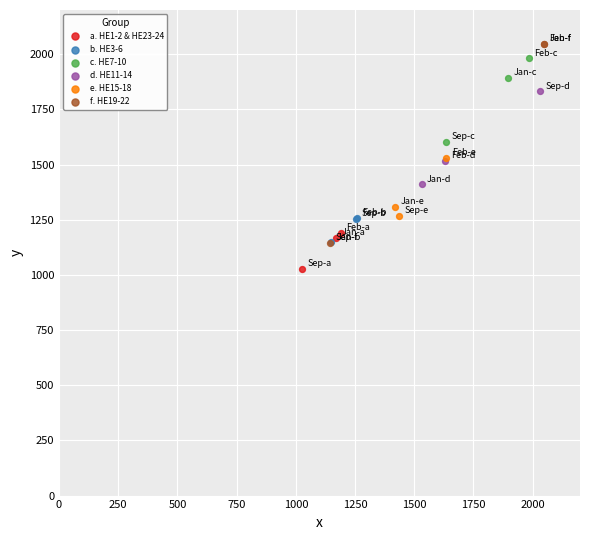

Which series has the widest spread of Y values?

f. HE19-22